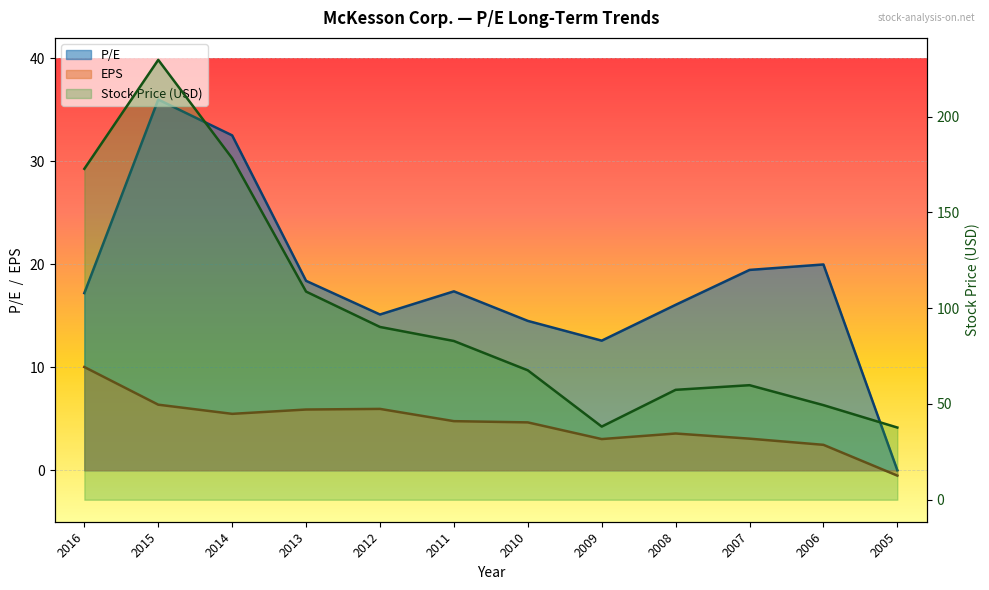

At how many categories does at least one series exceed 31?

12